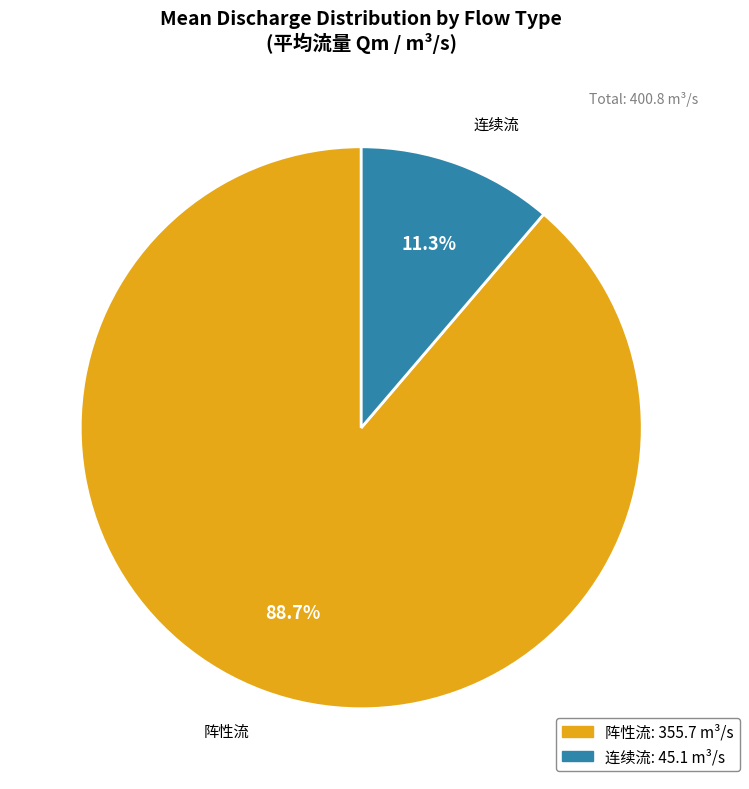

What is the total percentage of 连续流 and 阵性流?

100.0%